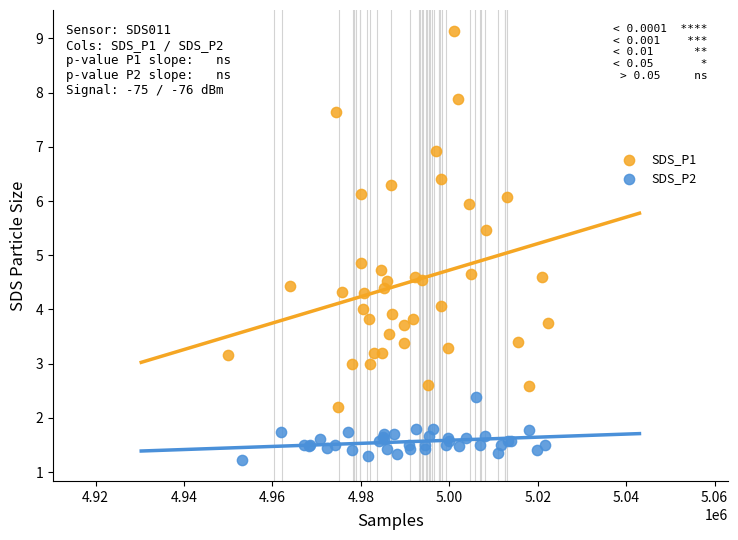

Which series contains the highest Y value?

SDS_P1